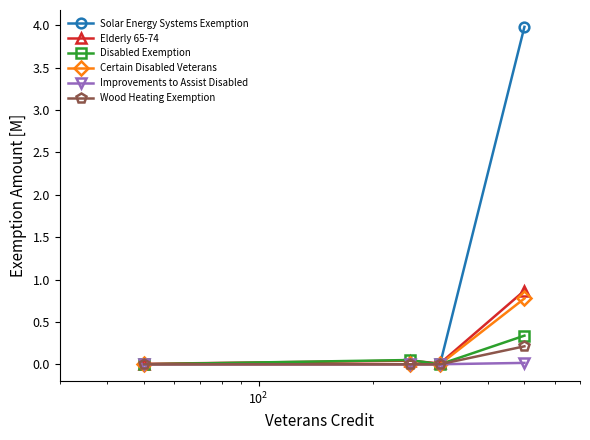

True or false: Certain Disabled Veterans has more than 2 points higher than both neighbors.

False